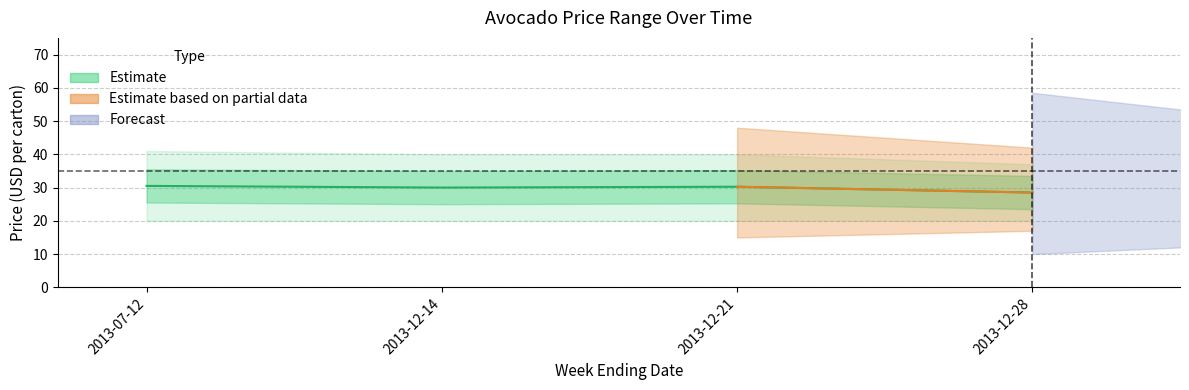

Rank the categories by High Price value from lowest to highest.

2013-12-28, 2013-12-14, 2013-12-21, 2013-07-12